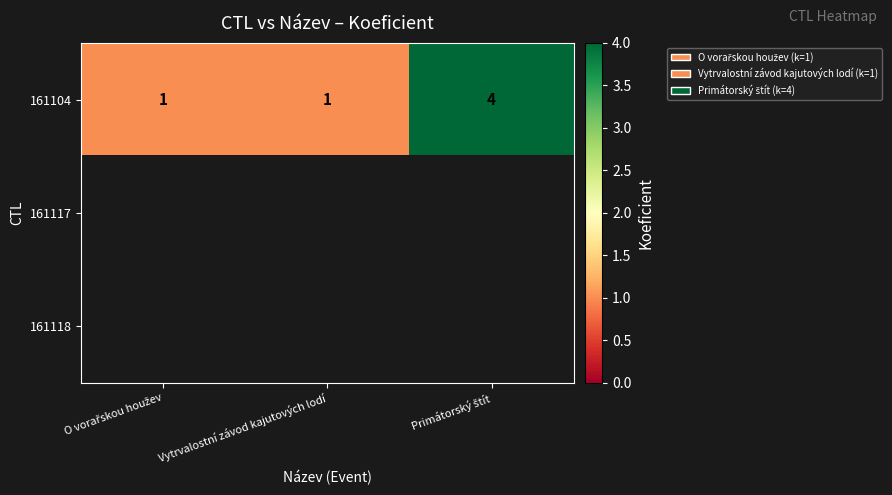

At how many categories does at least one series exceed 3?

1